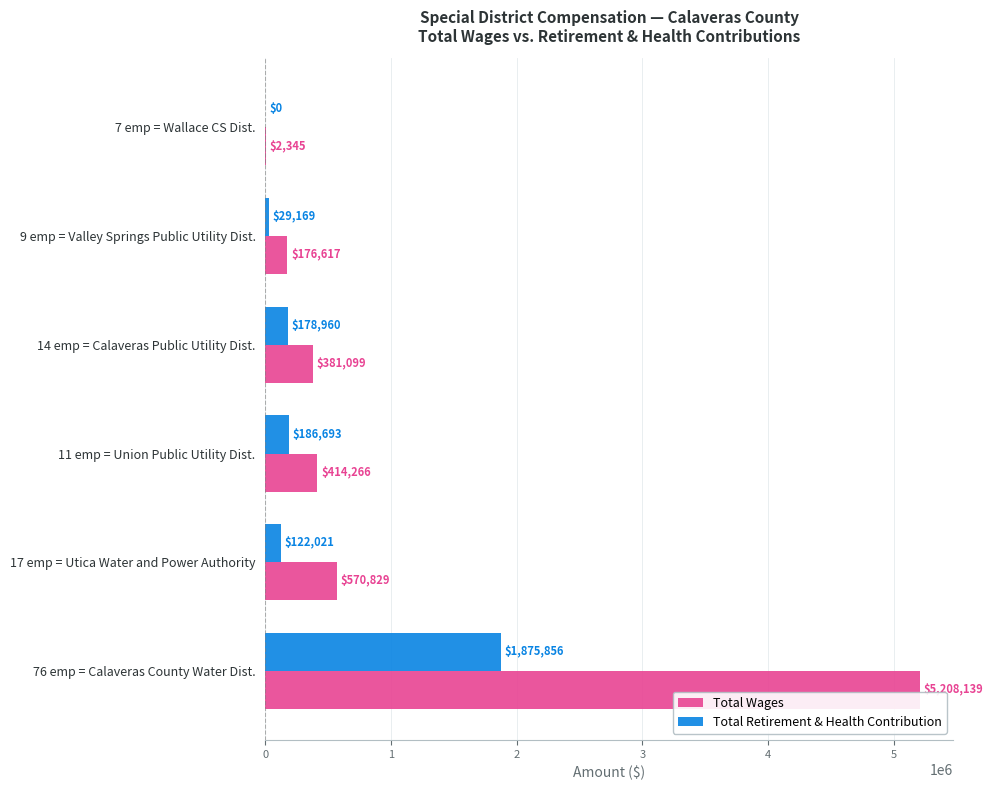

What is the sum of the Total Retirement & Health Contribution values at 9 emp = Valley Springs Public Utility Dist. and 14 emp = Calaveras Public Utility Dist.?

208129